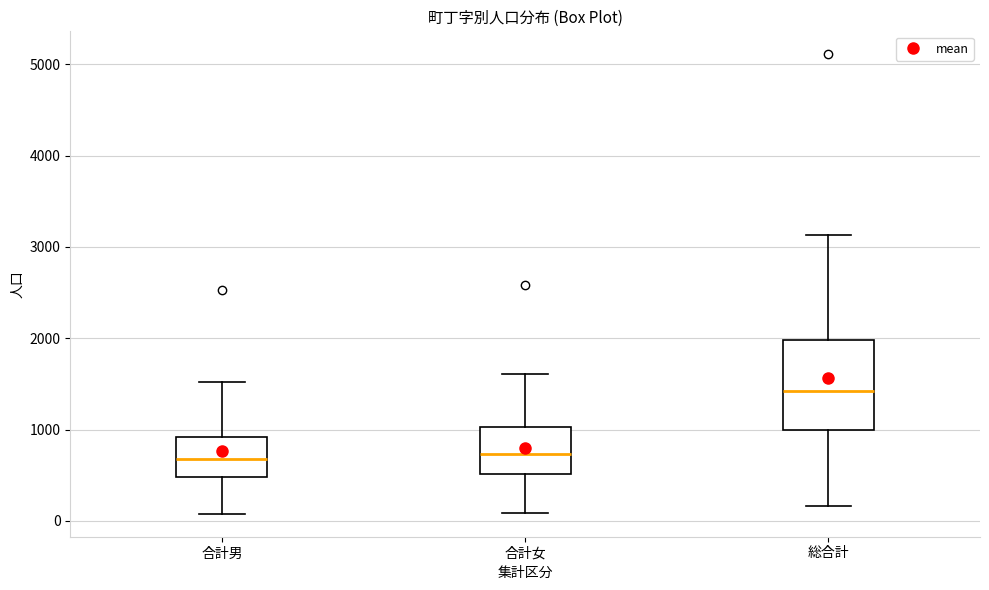

Which box has the highest median line?

総合計